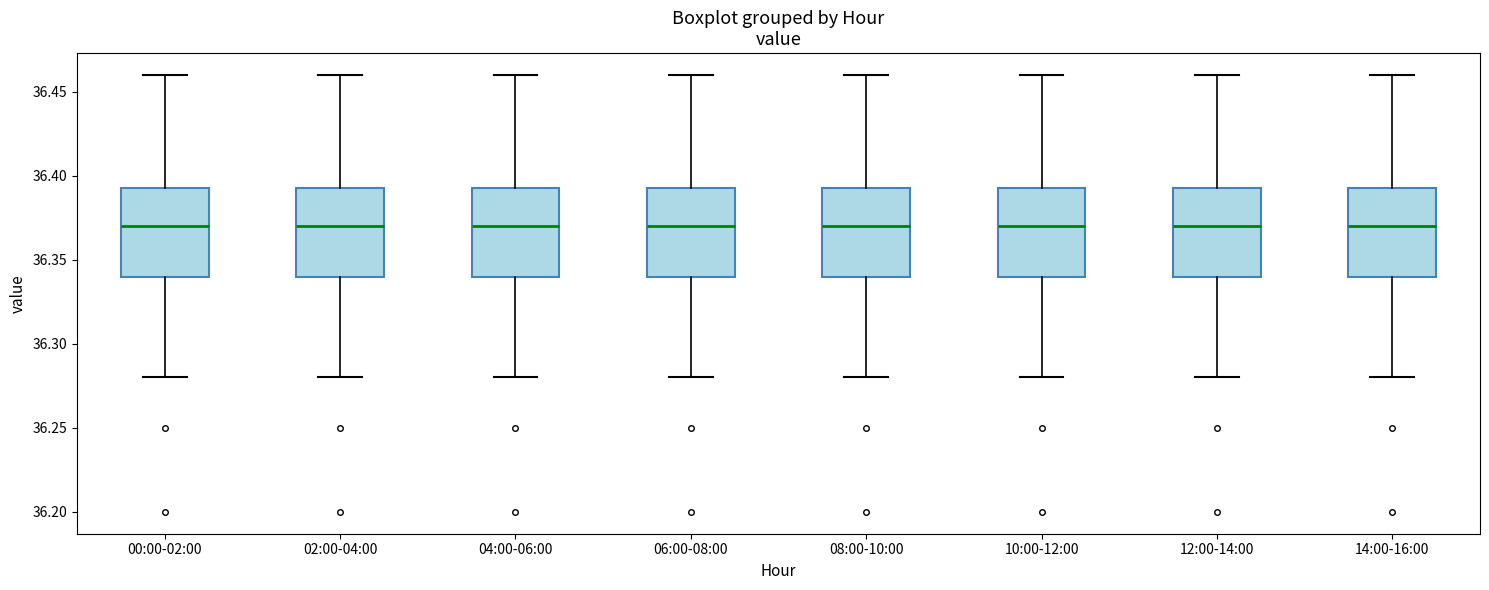

Where is the upper edge of the box for 04:00-06:00 on the y-axis? The values are not printed on the chart, so give them approximately, as read against the axis.

36.395